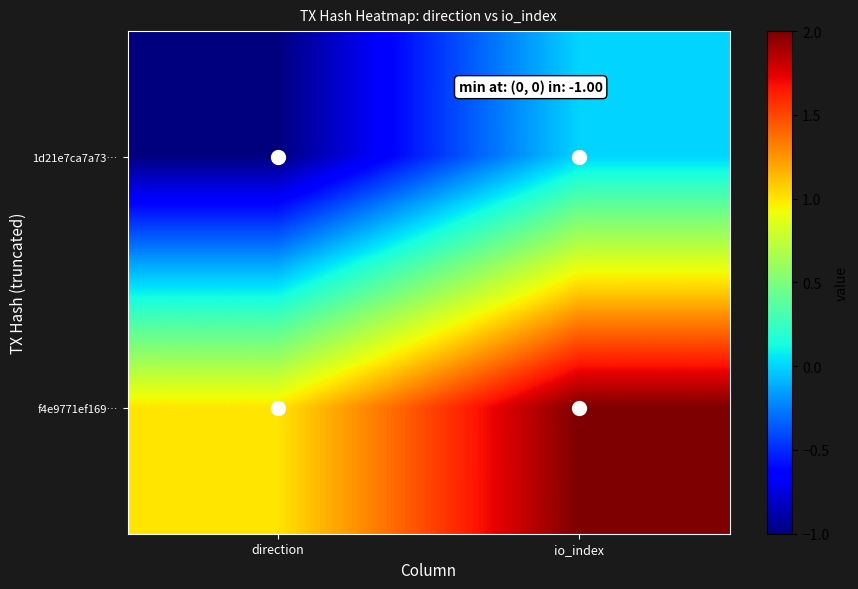

At how many categories does at least one series exceed 0?

2